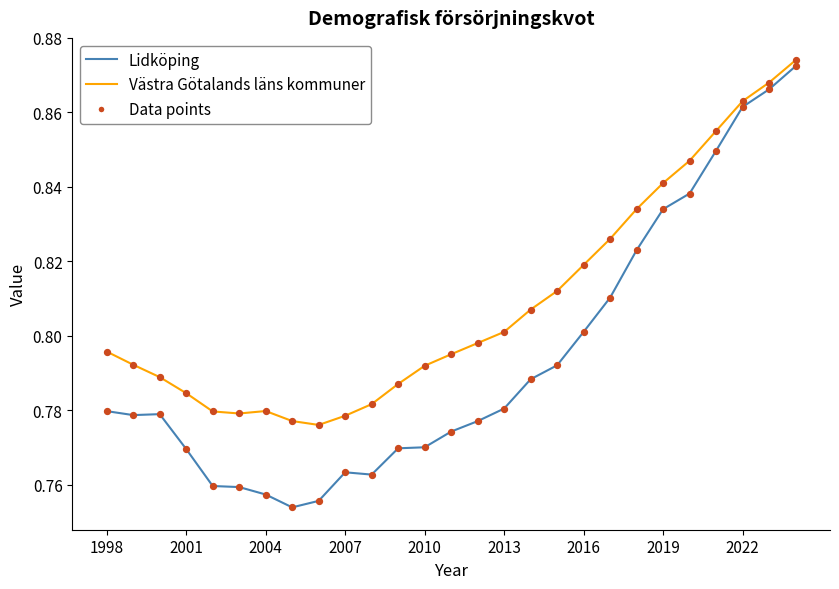

Which series has the largest total across all categories?

Västra Götalands läns kommuner